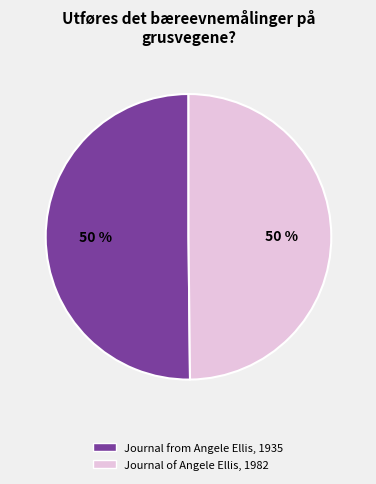

To the nearest percent, what portion does Journal from Angele Ellis, 1935 represent?

50%